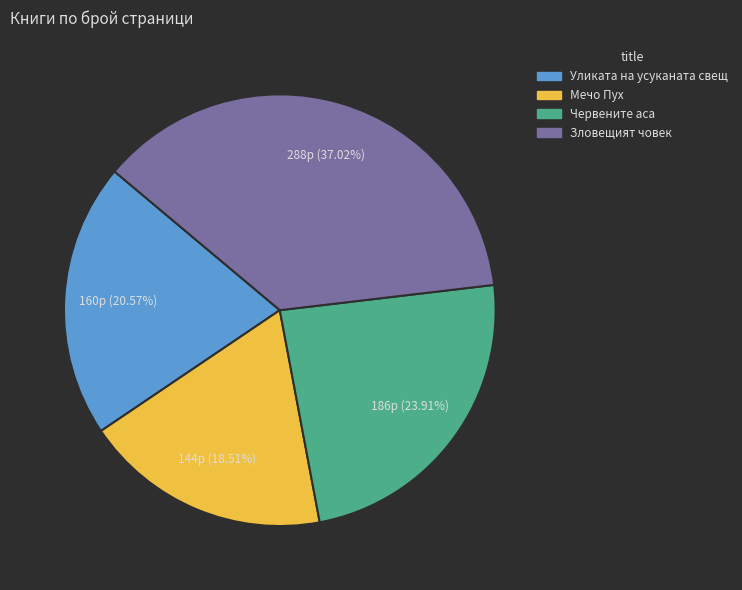

How many segments does this pie chart have?

4